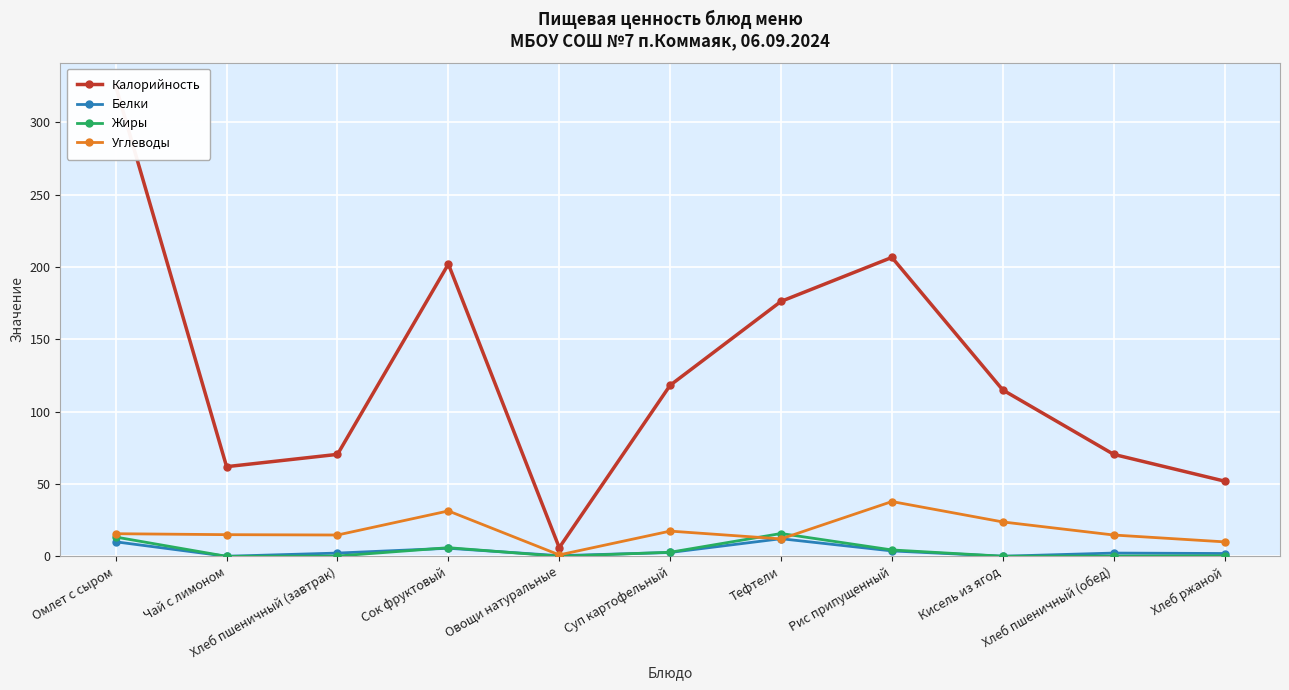

How many data points in Калорийность are above 115?

5